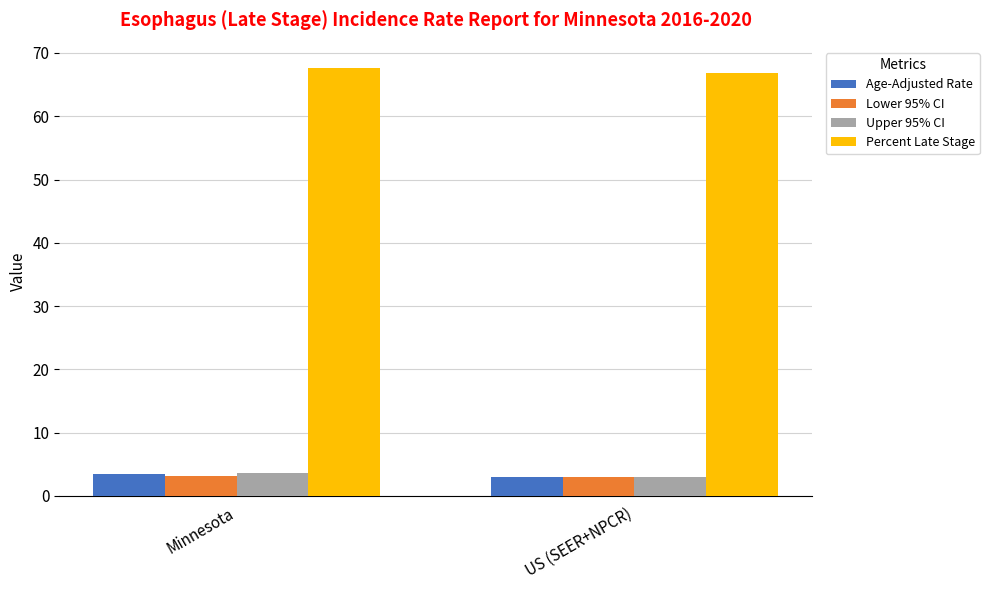

What is the difference between the highest and lowest values at US (SEER+NPCR)?

63.9